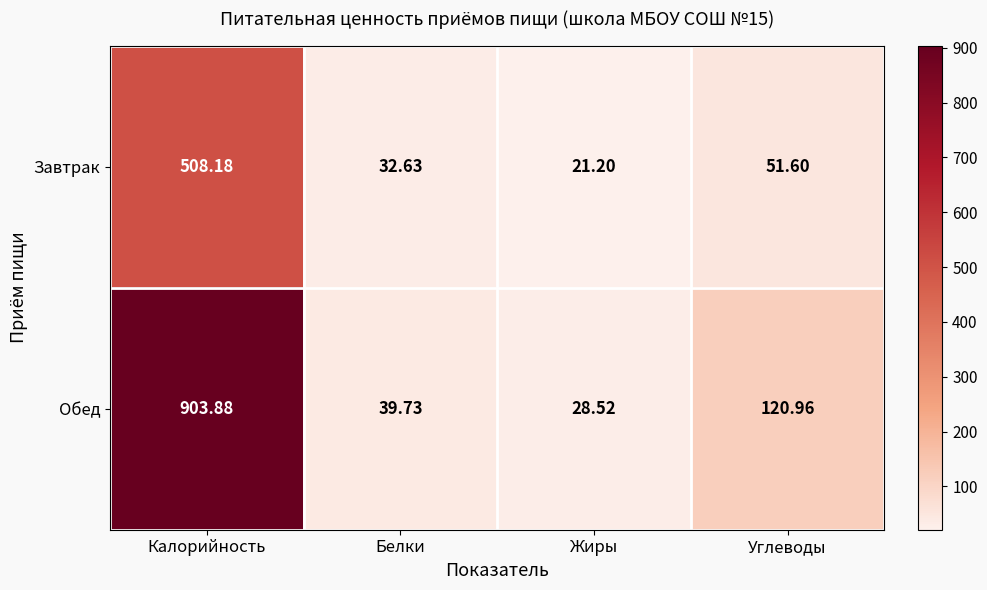

At Калорийность, list the series in order from smallest to largest.

Завтрак, Обед